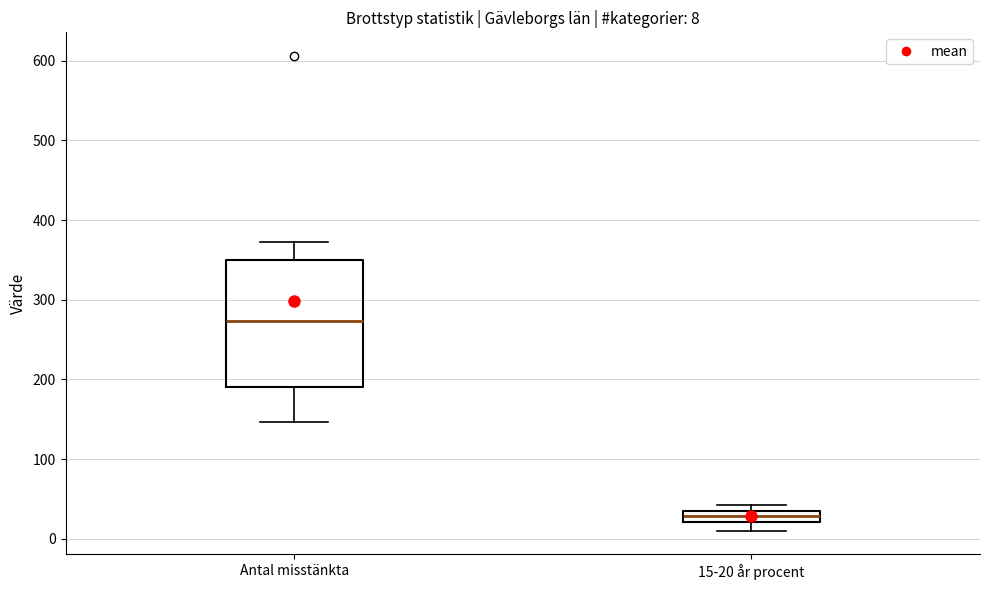

Which box has the highest median line?

Antal misstänkta